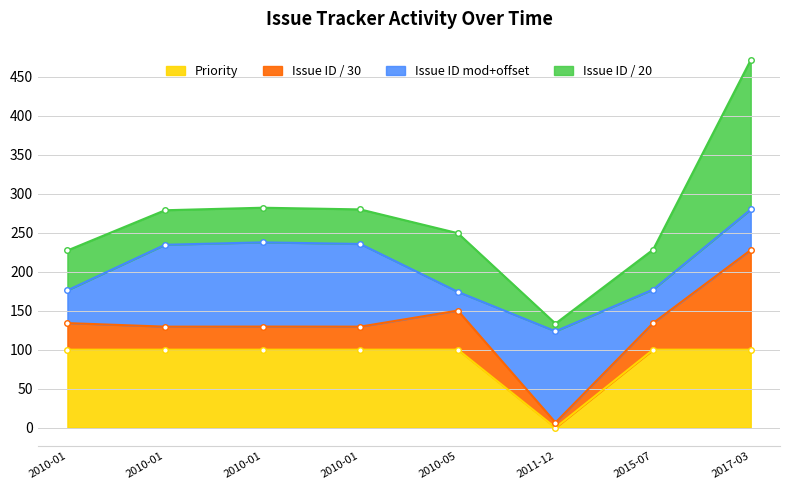

The chart shows a value of 136 at 2017-03. True or false?

False